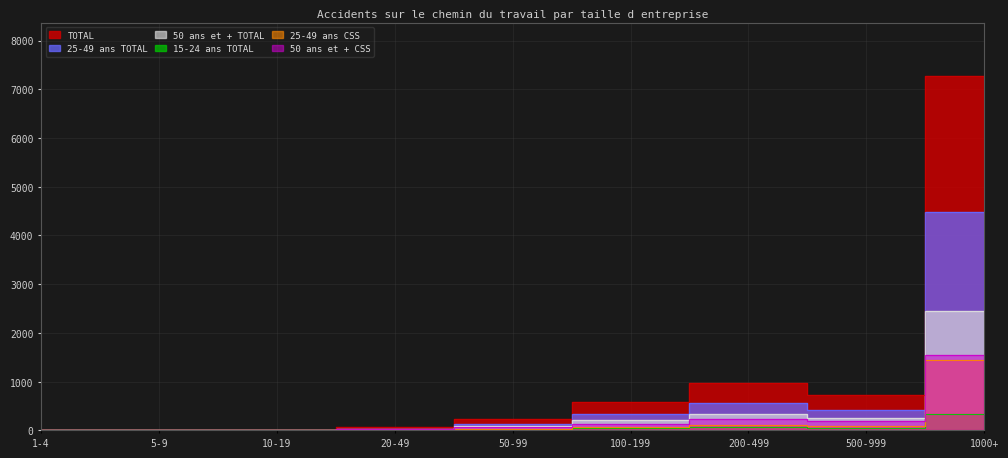

Reading left to right, list all the values displayed in this chart.

25-49 ans TOTAL: 1	0	4	36	140	330	560	420	4489
50 ans et + TOTAL: 1	1	7	25	86	212	337	256	2457
15-24 ans TOTAL: 0	0	1	4	11	46	73	40	330
TOTAL: 2	1	12	65	237	588	970	716	7276
25-49 ans CSS: 0	0	3	10	30	69	110	90	1442
50 ans et + CSS: 1	1	6	19	68	140	236	187	1554